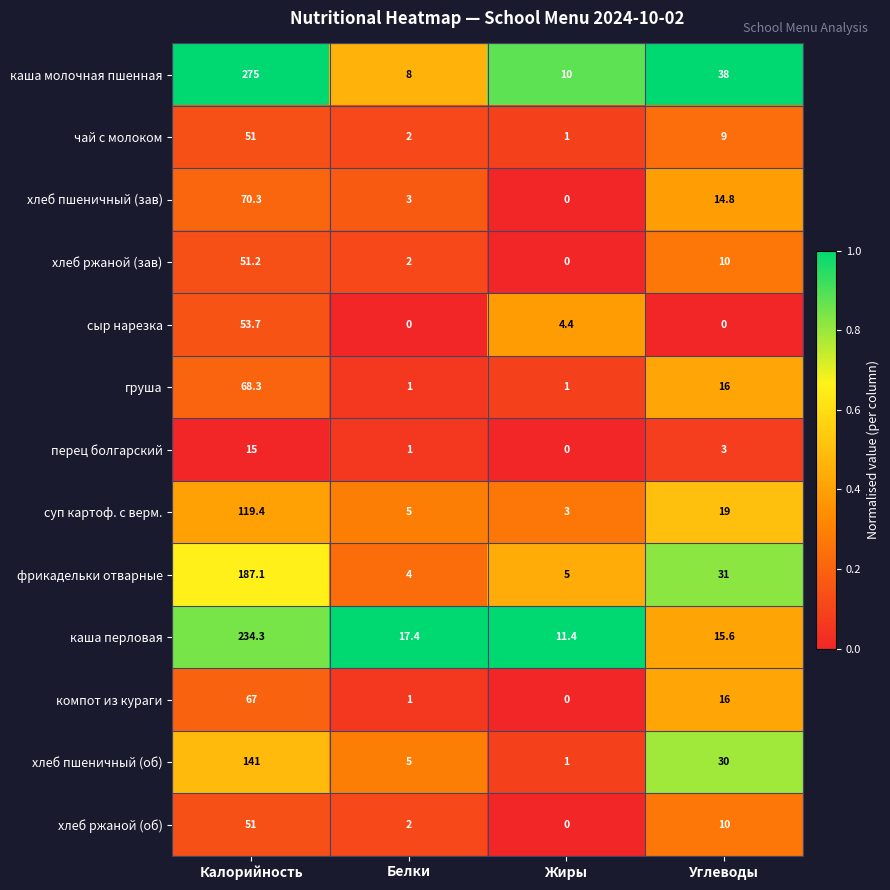

What is the total value across all series at Калорийность?

1384.3